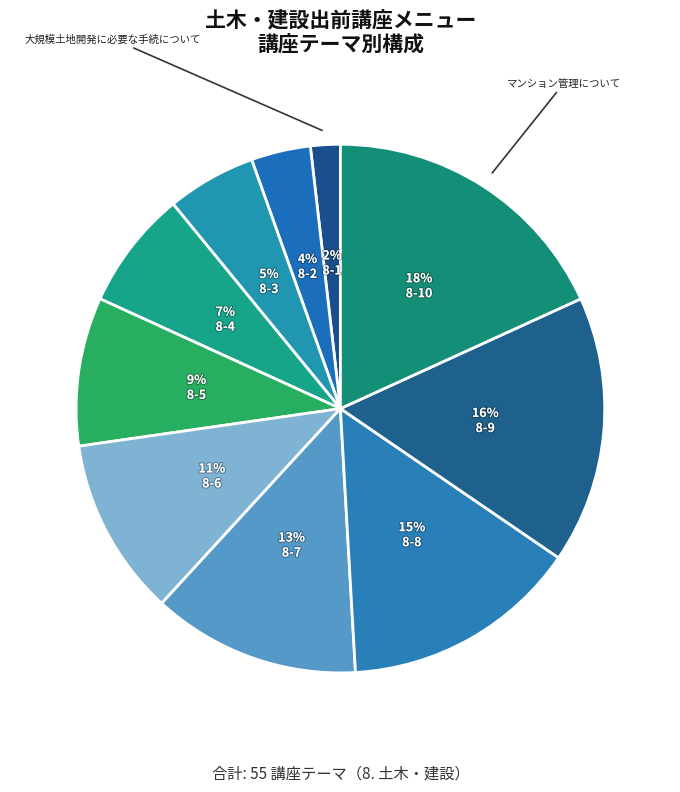

How many segments does this pie chart have?

10